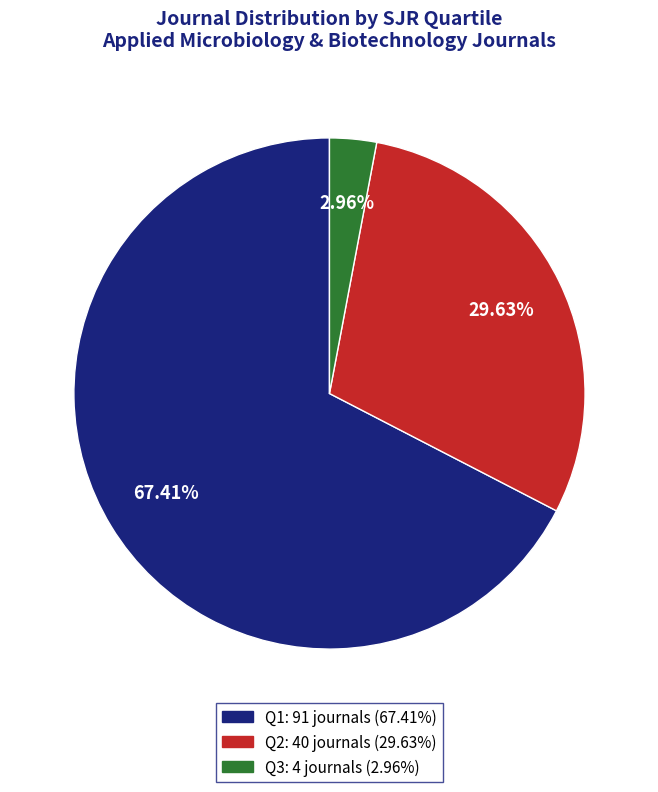

True or false: Q2 accounts for 30% of the total.

True